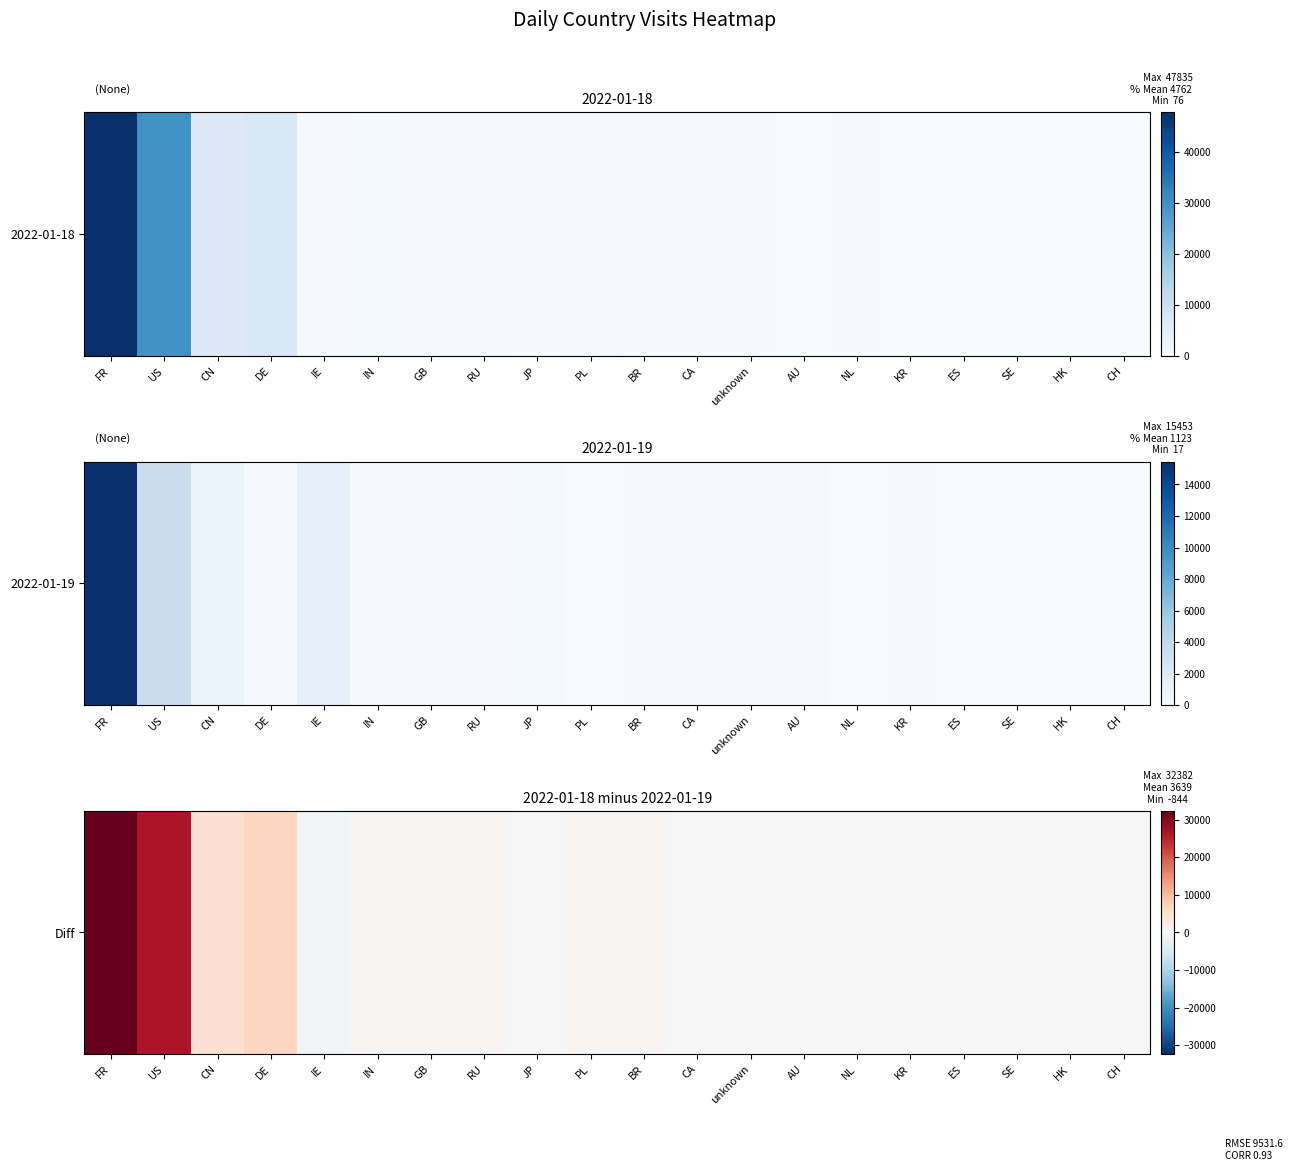

Count the number of categories in the chart.

20